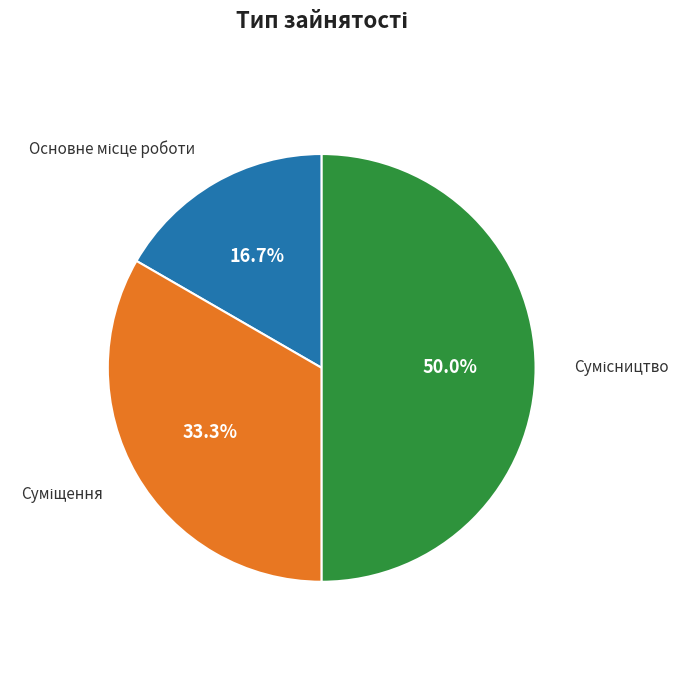

Which category has the biggest portion of the pie?

Сумісництво